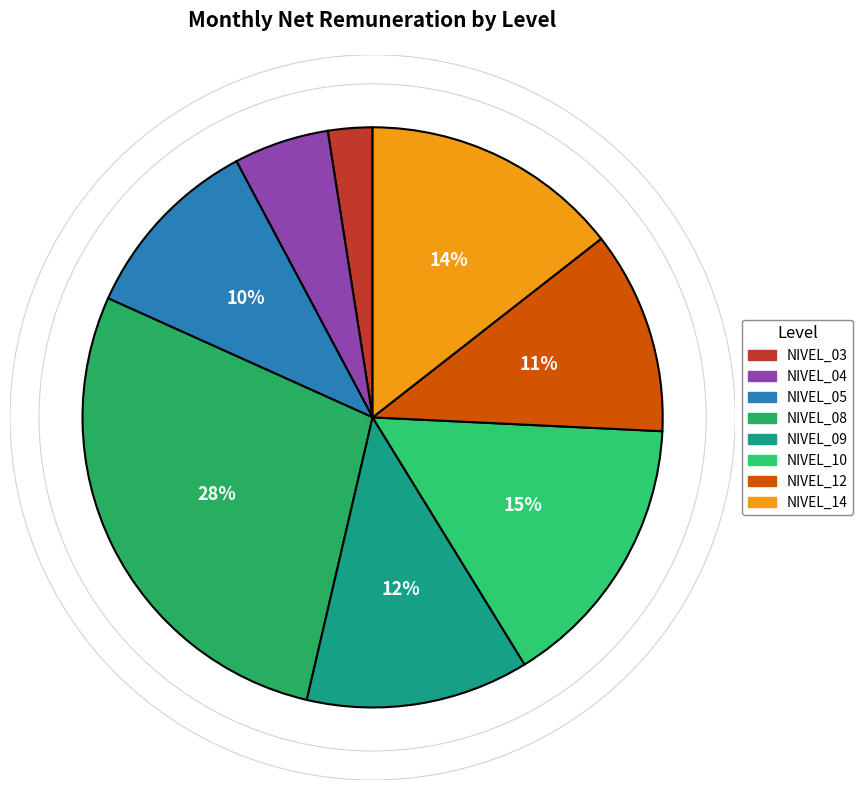

Is NIVEL_08 the majority of the pie?

No